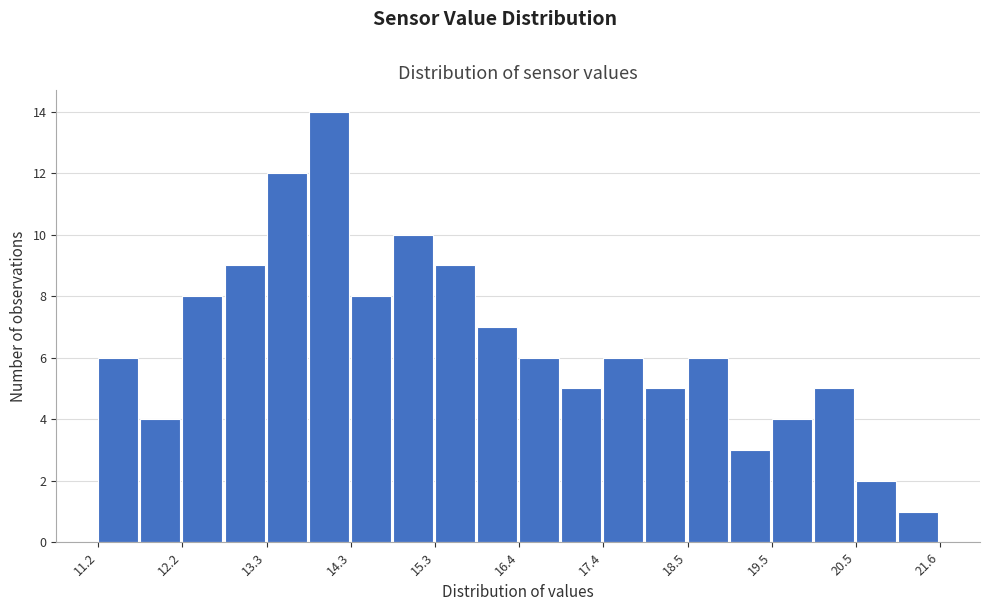

Read against the x-axis, roughly where is the centre of the tallest bar?

14.0